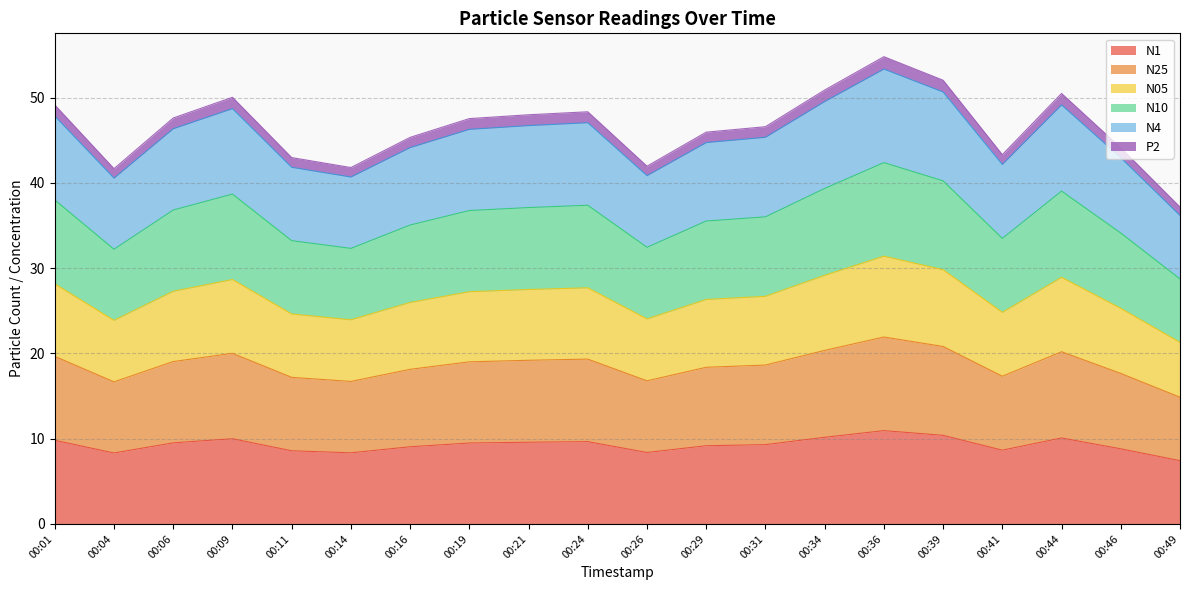

What is the total value across all series at 00:41?

43.3